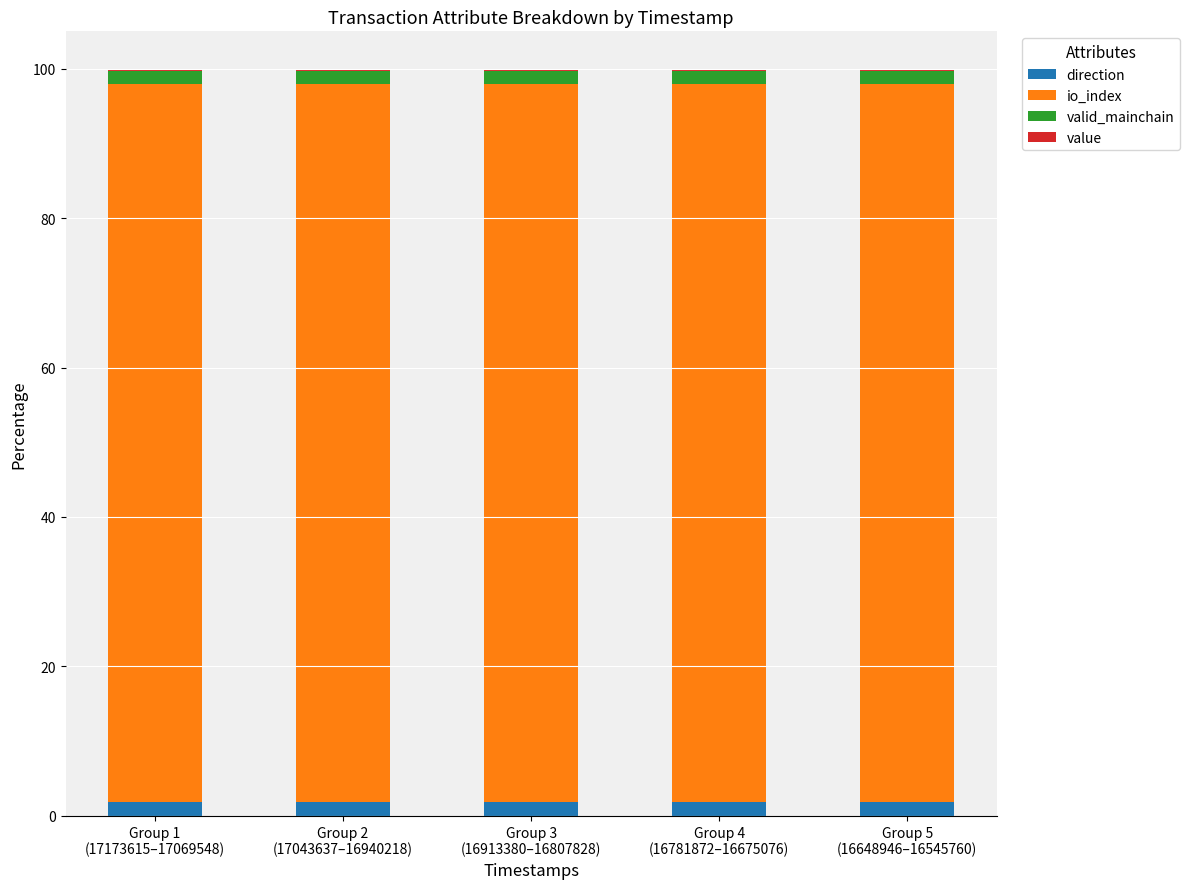

What is the approximate value of valid_mainchain at Group 2
(17043637–16940218)?

1.8